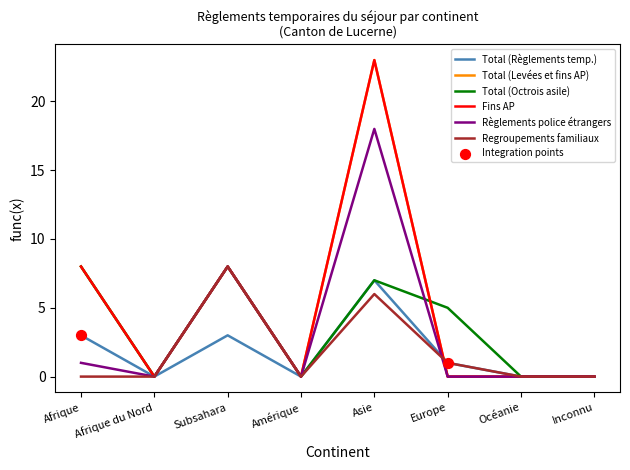

Does the chart have visible grid lines?

No